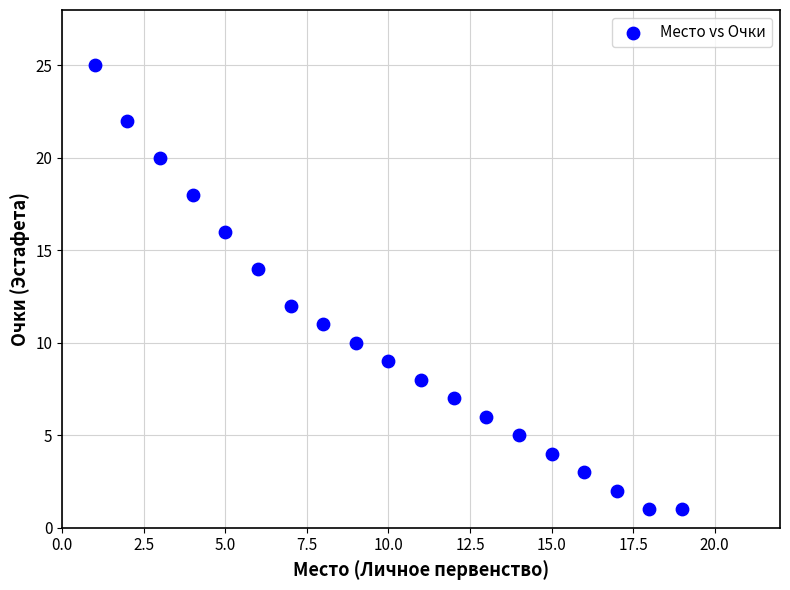

What is the range of Y values (max minus min)?

24